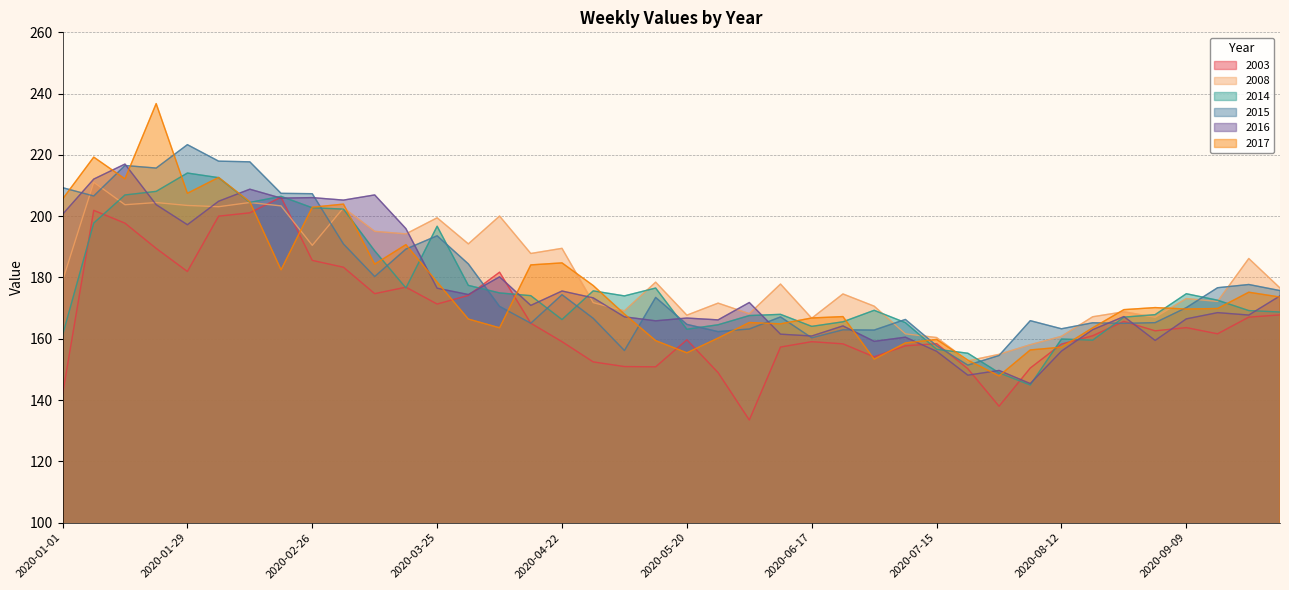

True or false: 2008 has a value of 203.4 at 2020-02-19.

True